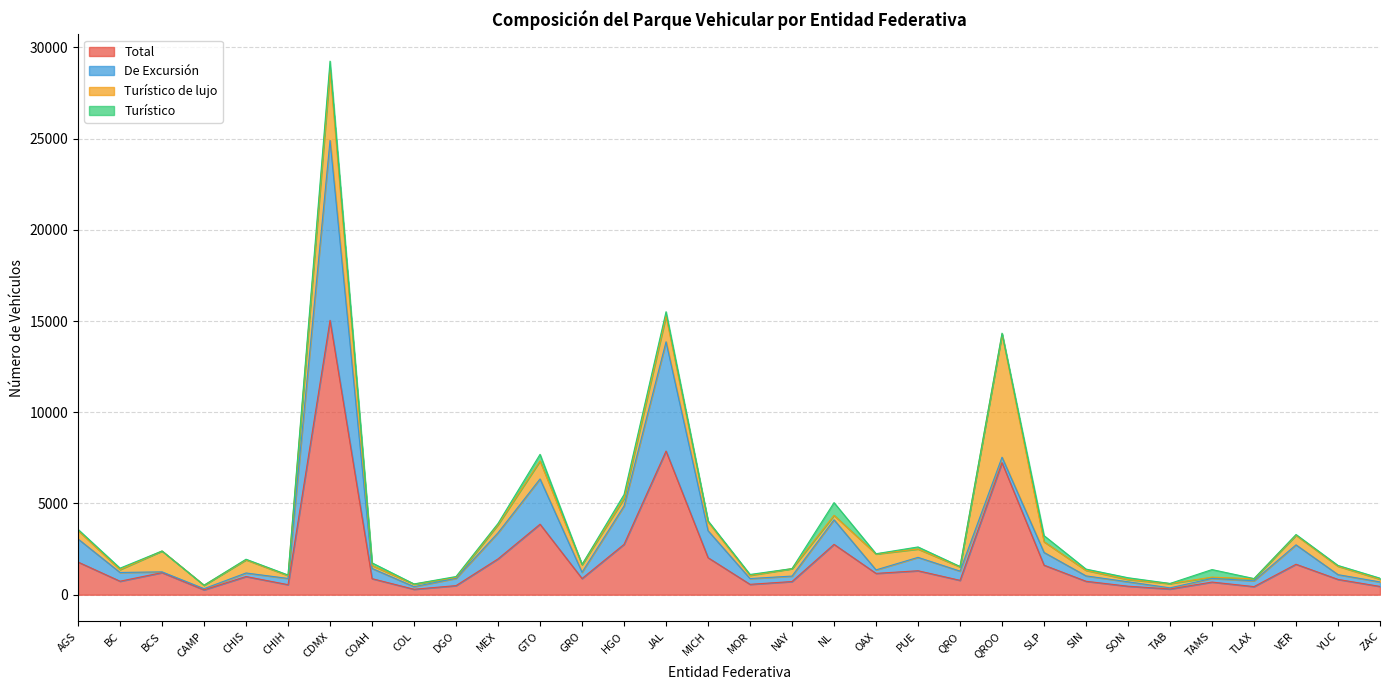

After their last crossing, which series has the higher values: Turístico de lujo or Turístico?

Turístico de lujo